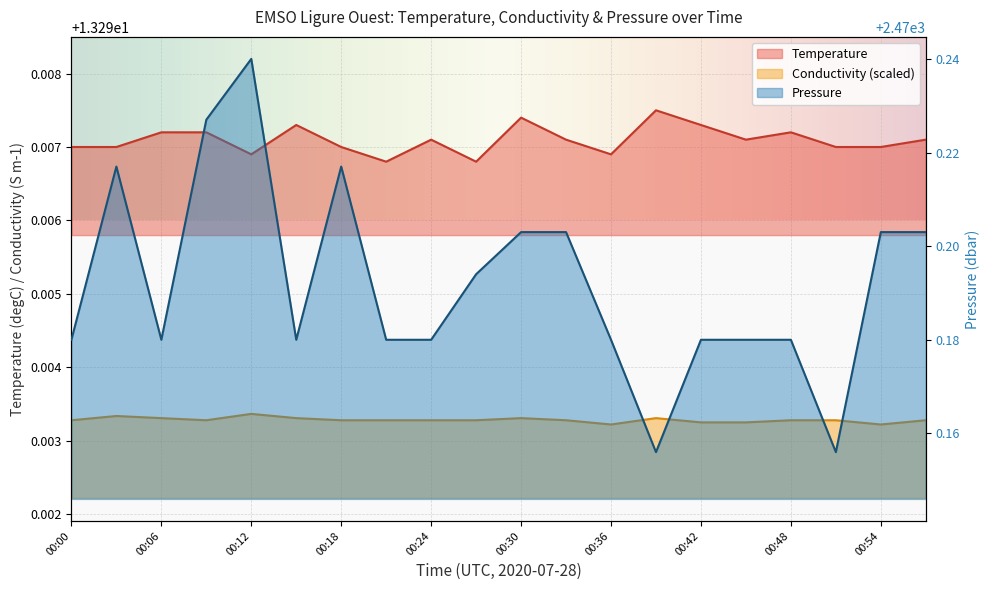

Which has a higher value, 00:57 or 00:36?

00:57